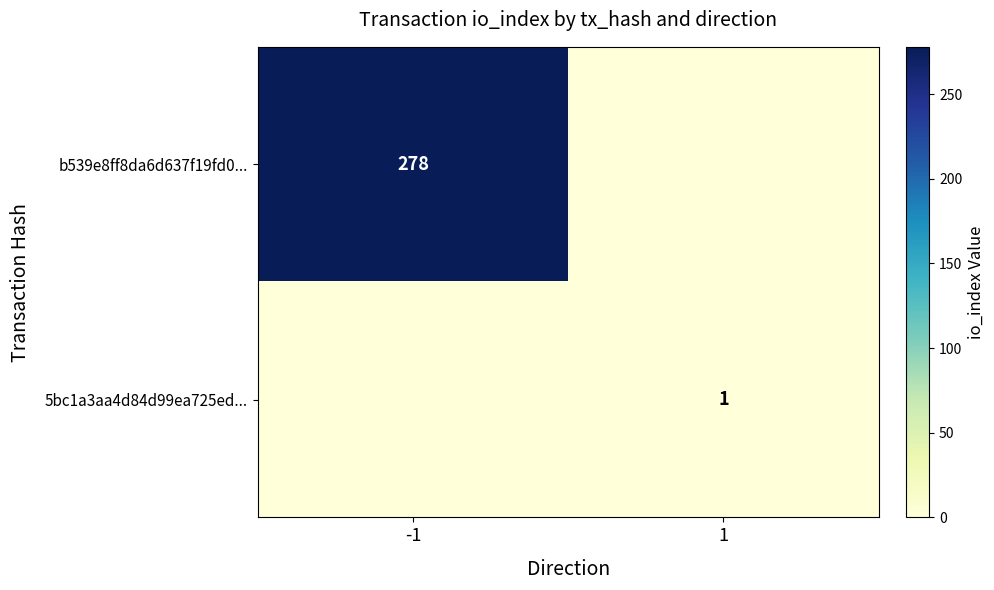

The 5bc1a3aa4d84d99ea725ed... series shows 0 at -1. True or false?

True